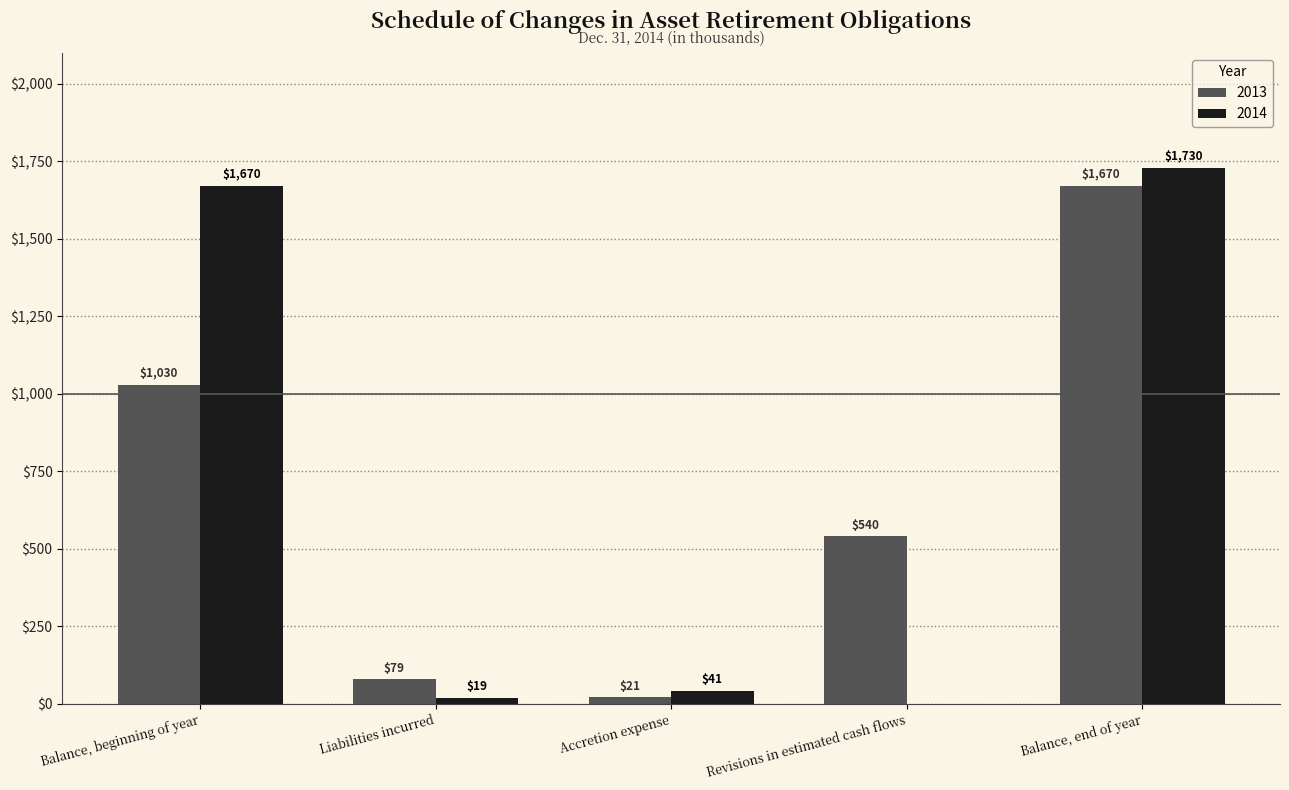

Are the bars grouped side by side (vs. stacked)?

Yes